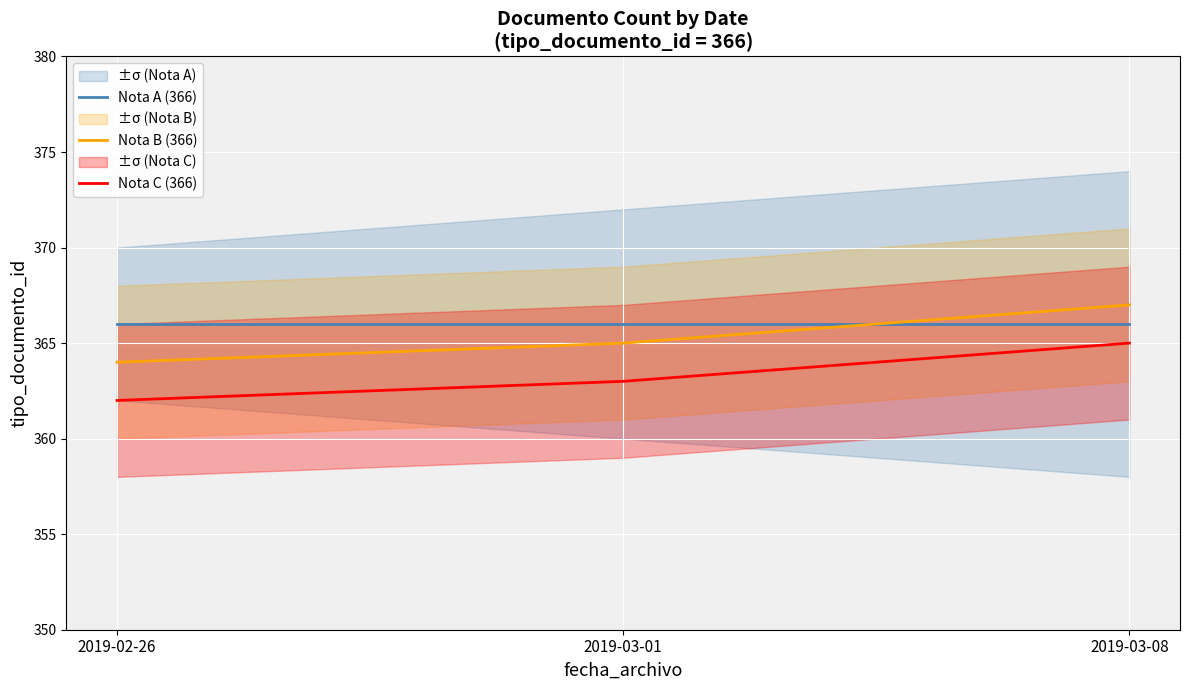

How many data points in Nota C (366) are above 363?

1